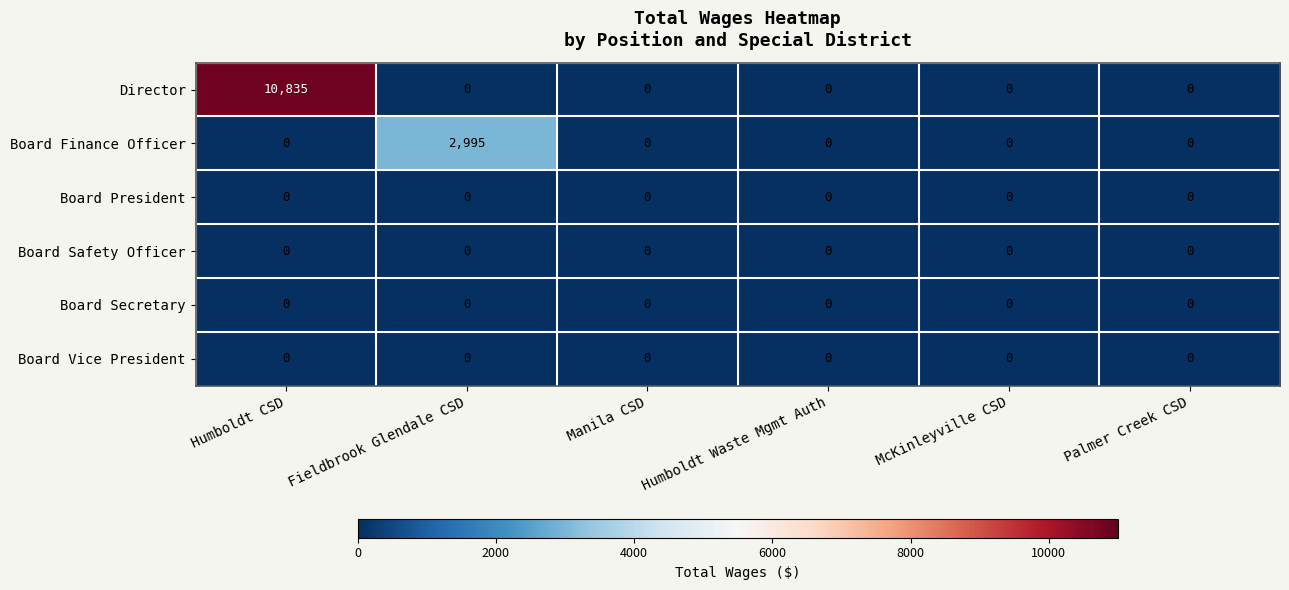

How many data points in Board Finance Officer are above 0?

1